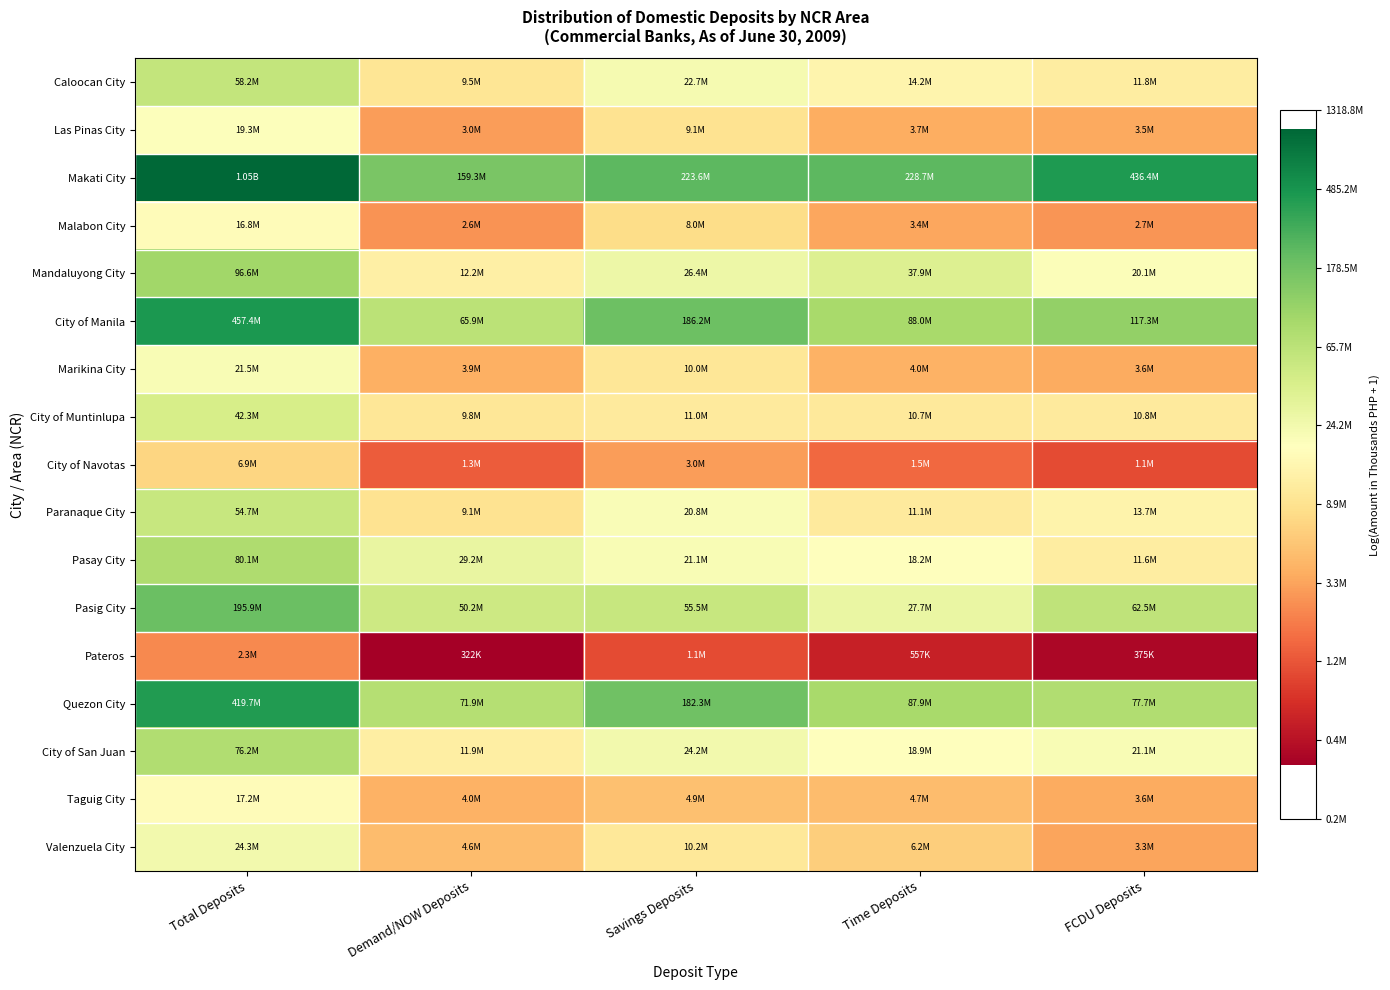

What is the minimum value shown in the chart?

12.7